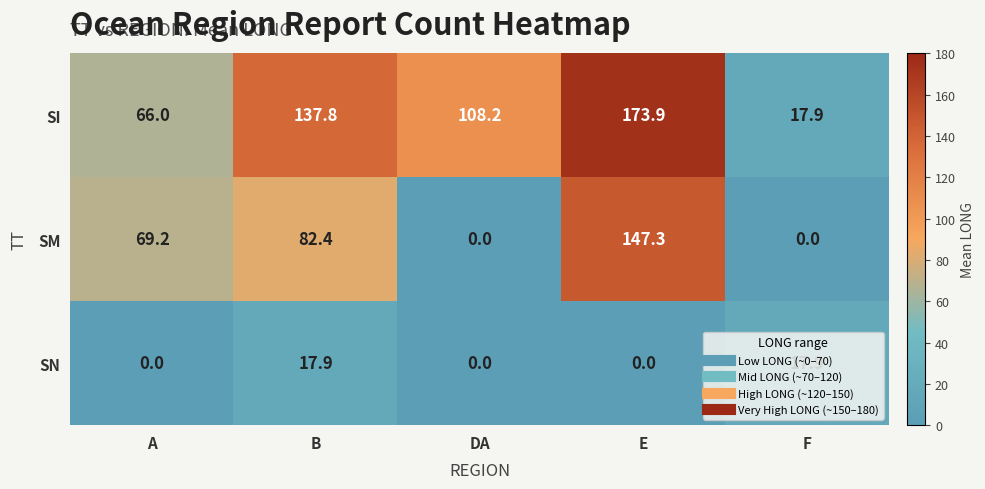

What is the difference between the highest and lowest values at A?

69.2